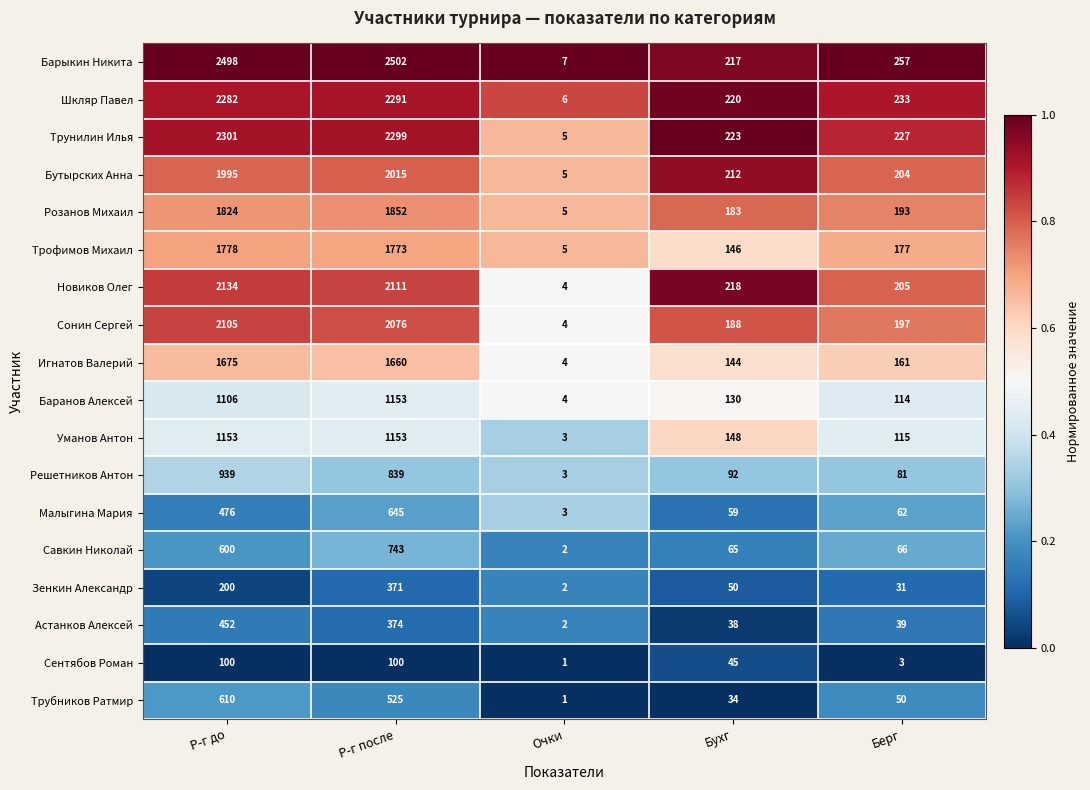

True or false: Трубников Ратмир has a value of 8 at Бухг.

False